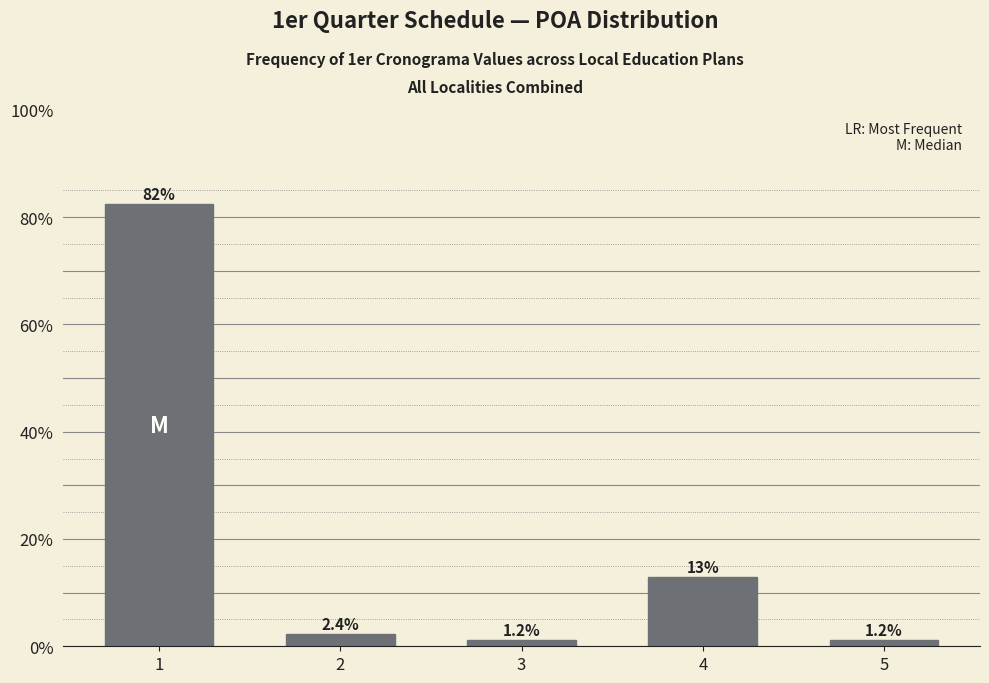

Reading left to right, transcribe all the data shown in this chart.

1=82.4	2=2.4	3=1.2	4=12.9	5=1.2